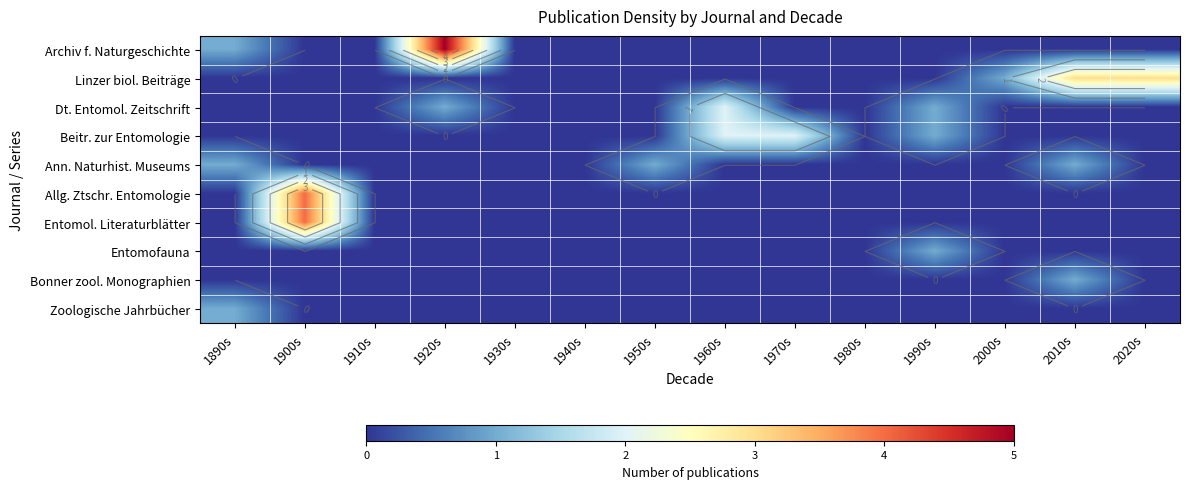

At which category is the sum across all series the highest?

1900s